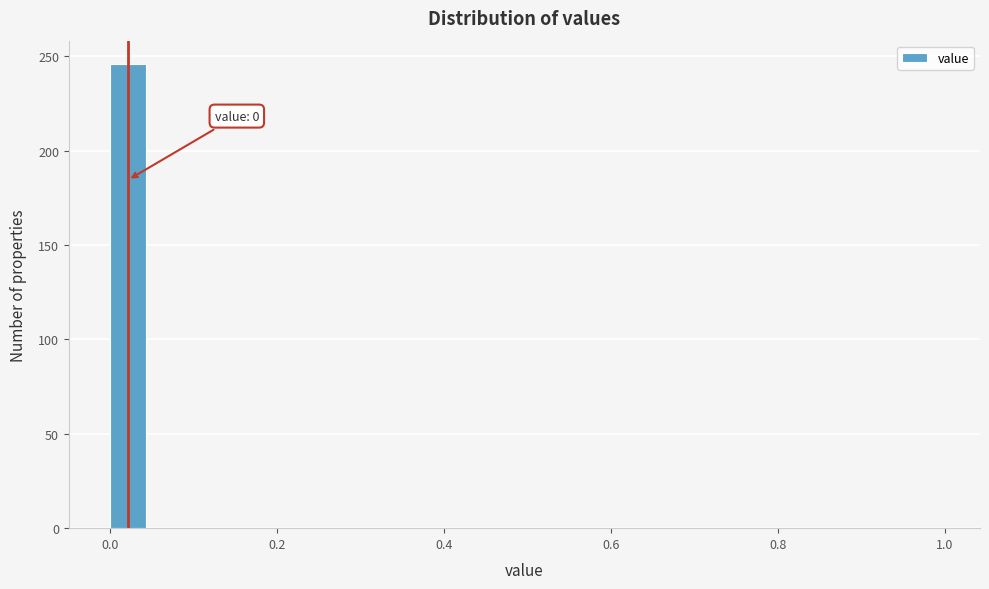

Read against the x-axis, roughly where is the centre of the tallest bar?

0.02